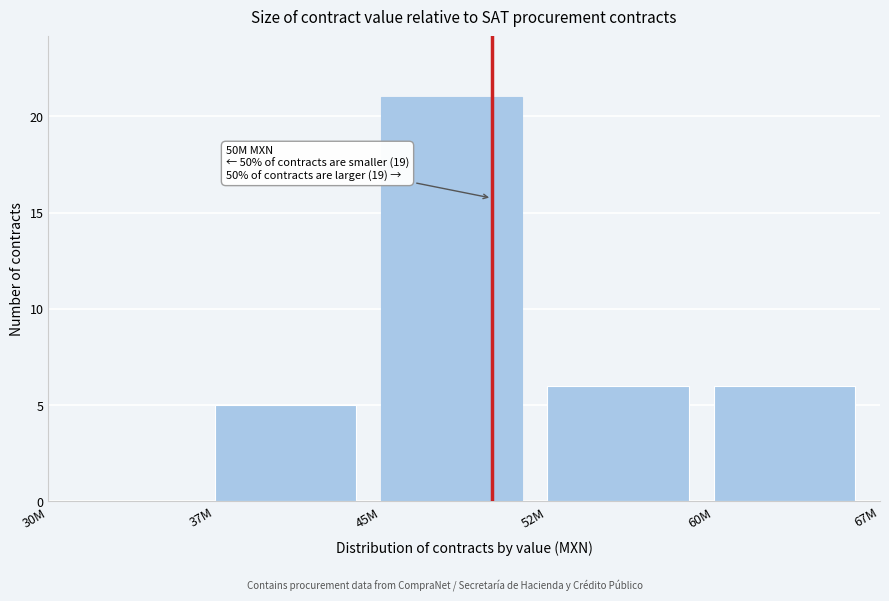

Reading left to right, transcribe all the data shown in this chart.

30M=0	37M=5	45M=21	52M=6	60M=6